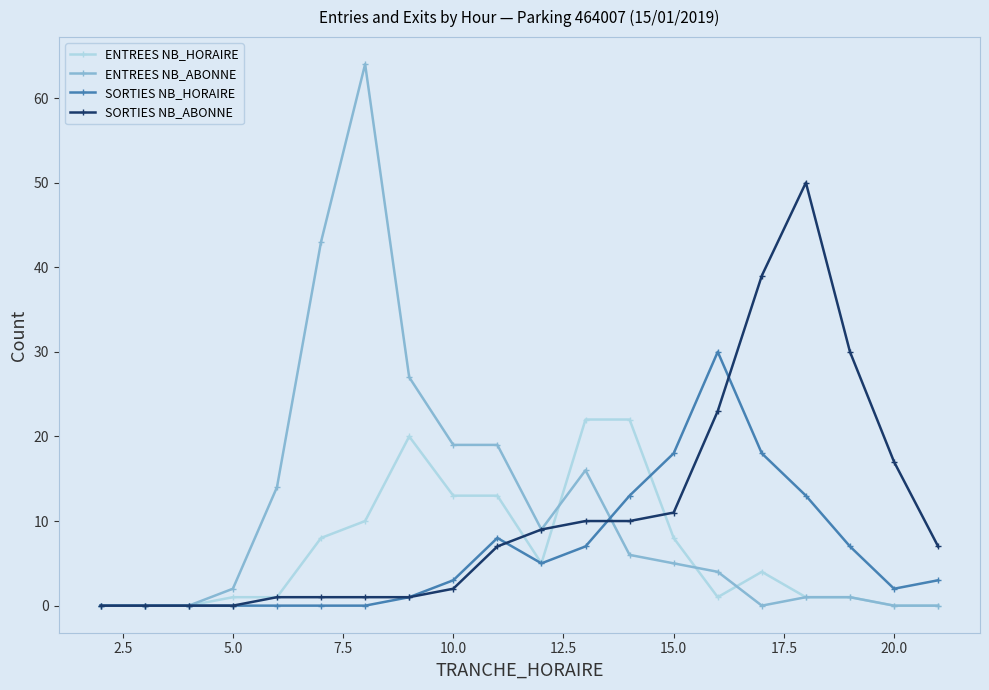

Reading right to left, extract all data points from this chart.

ENTREES NB_HORAIRE: 0	0	1	1	4	1	8	22	22	5	13	13	20	10	8	1	1	0	0	0
ENTREES NB_ABONNE: 0	0	1	1	0	4	5	6	16	9	19	19	27	64	43	14	2	0	0	0
SORTIES NB_HORAIRE: 3	2	7	13	18	30	18	13	7	5	8	3	1	0	0	0	0	0	0	0
SORTIES NB_ABONNE: 7	17	30	50	39	23	11	10	10	9	7	2	1	1	1	1	0	0	0	0